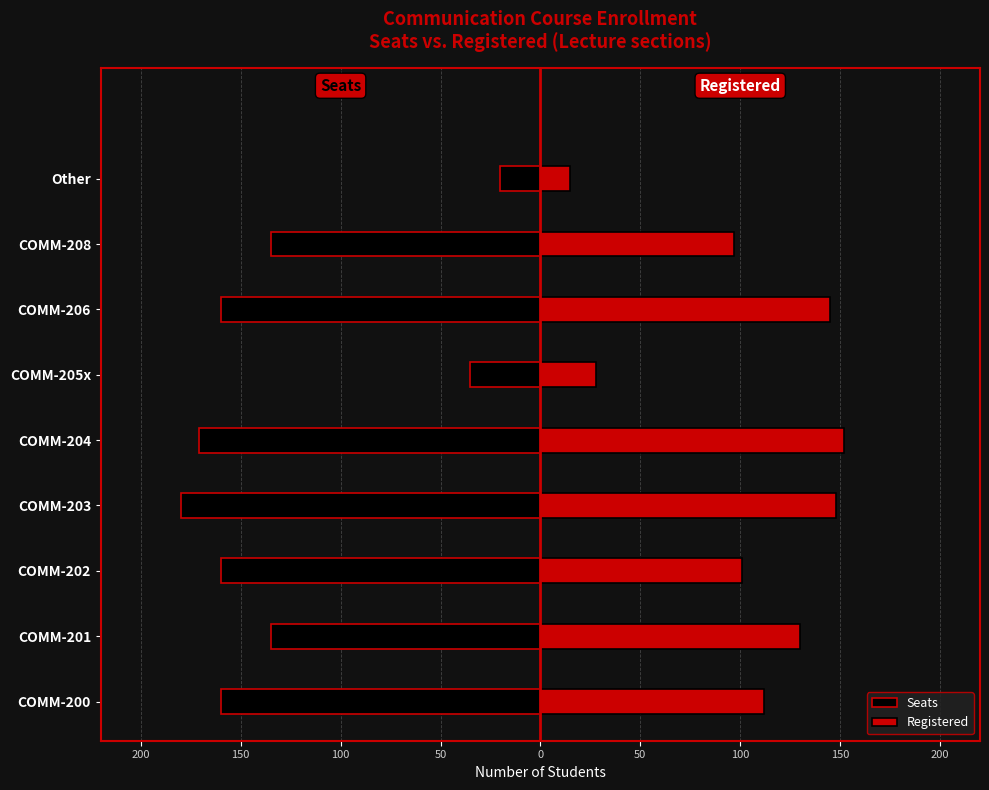

At how many categories does at least one series exceed 55?

7